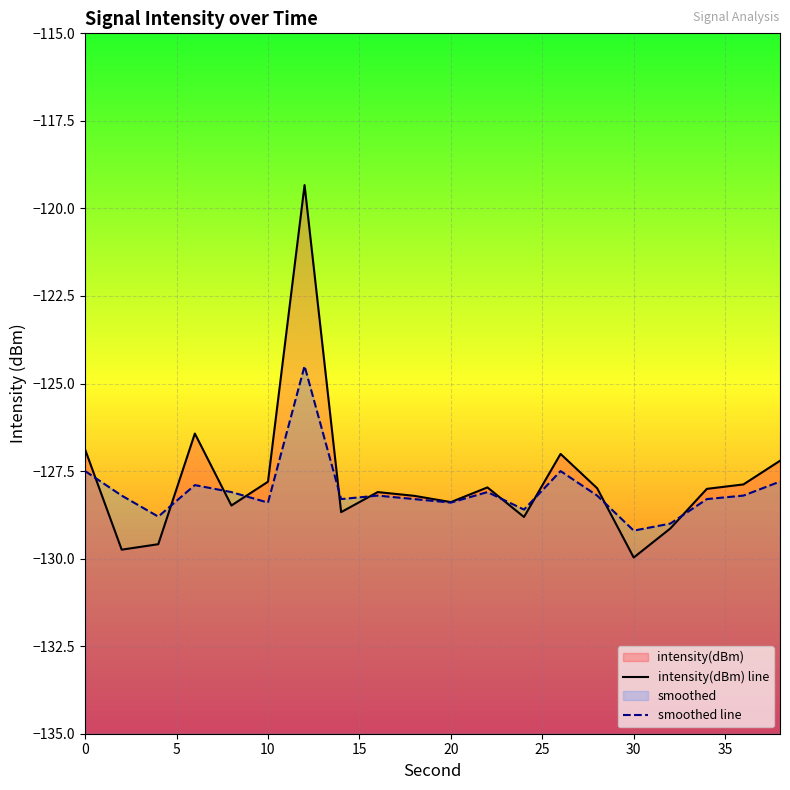

What is the value of the intensity(dBm) line point at the 8th from the left?

-128.7